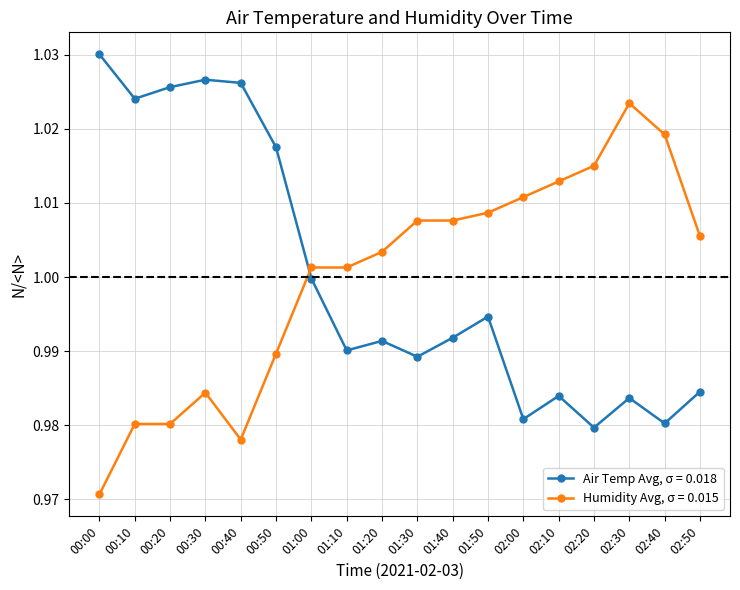

Rank the series at 01:20 from highest to lowest value.

Humidity Avg, σ = 0.015, Air Temp Avg, σ = 0.018